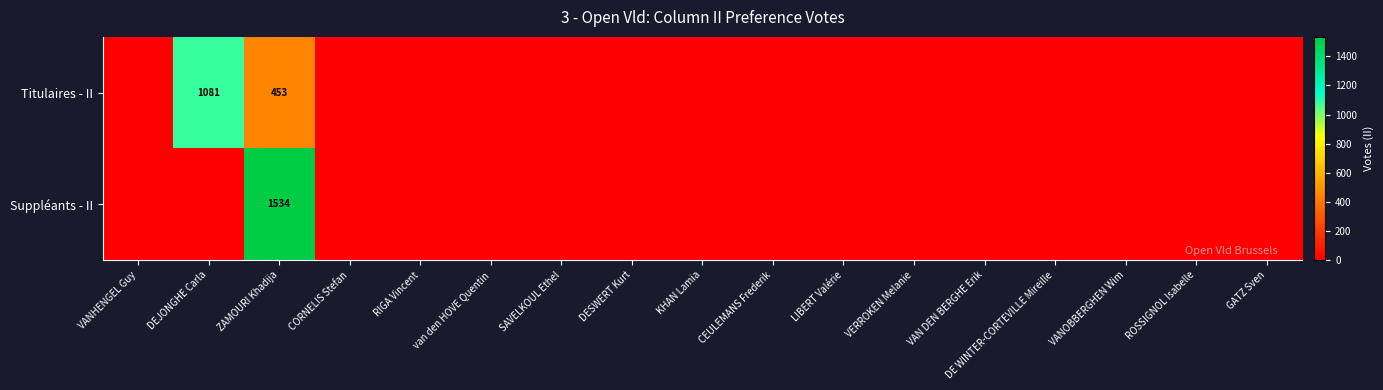

The Titulaires - II series shows 1081 at DEJONGHE Carla. True or false?

True